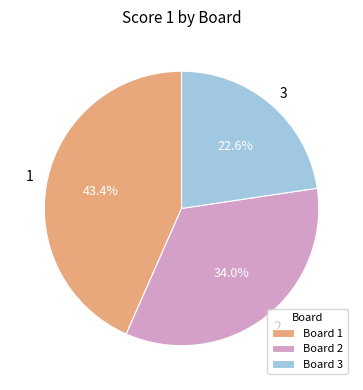

Count the number of slices in the pie.

3